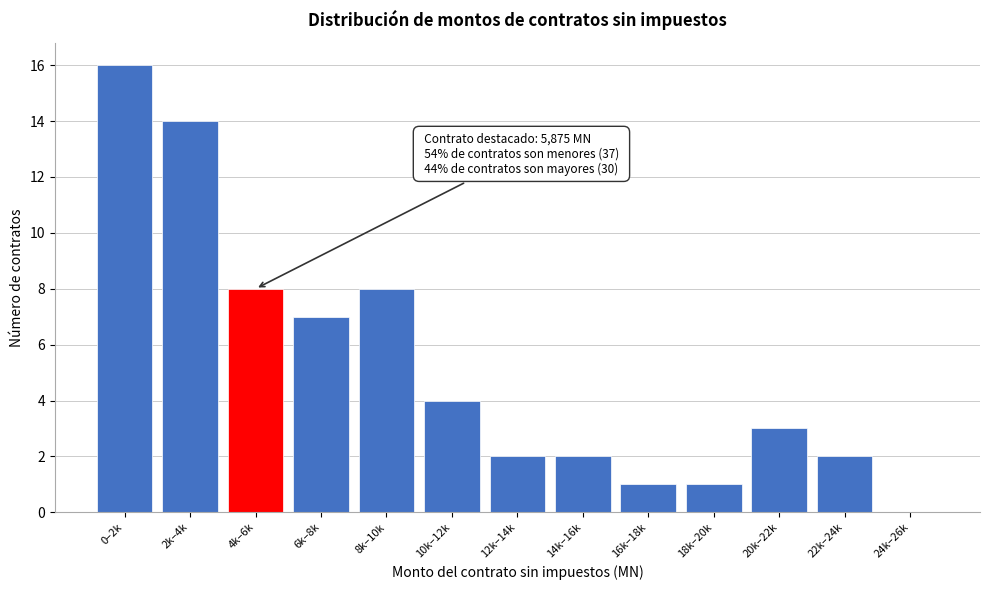

Reading left to right, list all the values displayed in this chart.

0–2k=16	2k–4k=14	4k–6k=8	6k–8k=7	8k–10k=8	10k–12k=4	12k–14k=2	14k–16k=2	16k–18k=1	18k–20k=1	20k–22k=3	22k–24k=2	24k–26k=0